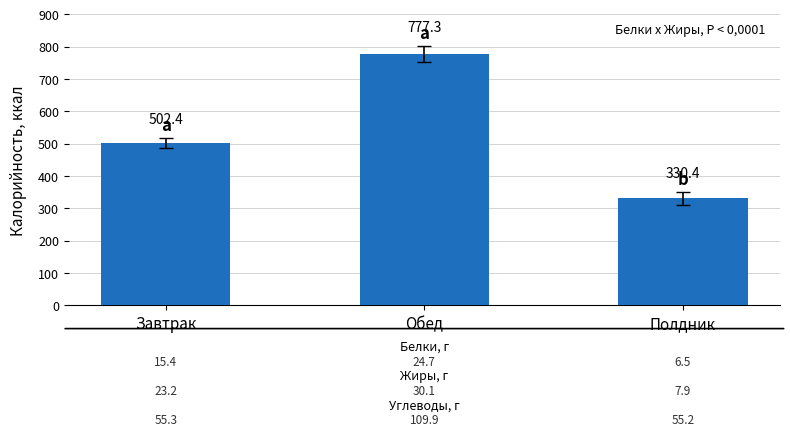

List the labels in order of value, largest first.

Обед, Завтрак, Полдник